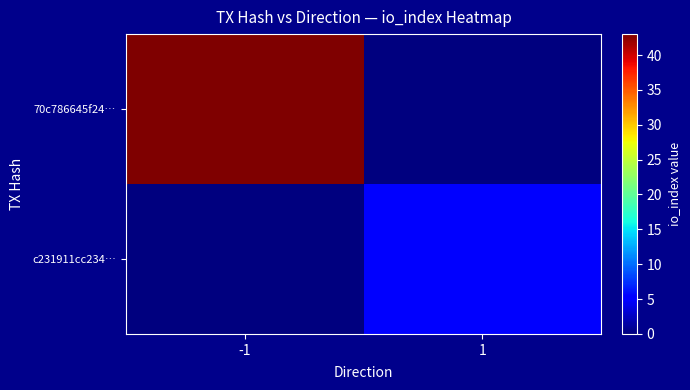

Rank the series at -1 from lowest to highest value.

c231911cc234…, 70c786645f24…